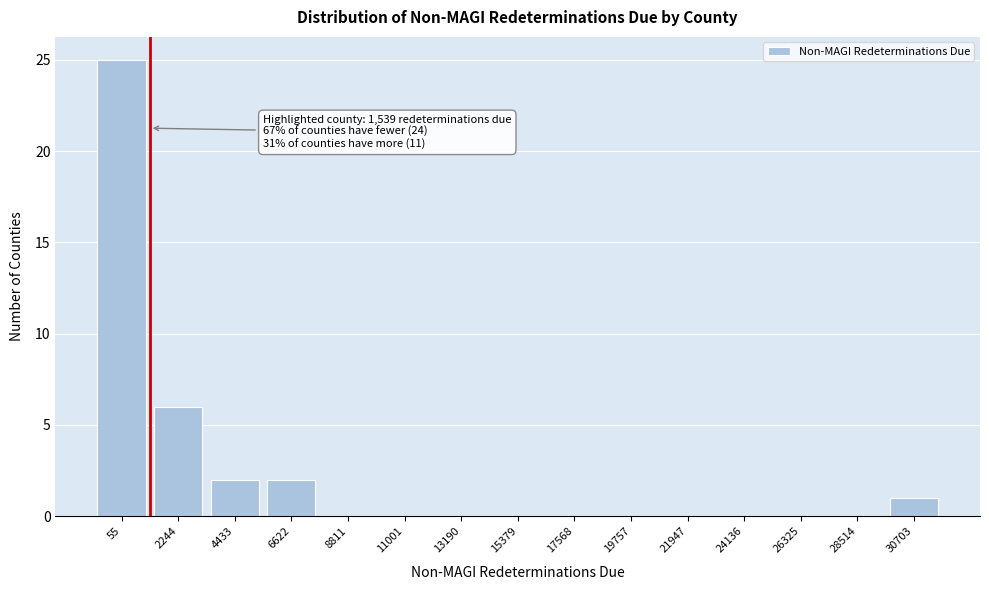

Reading left to right, extract all data points from this chart.

55=25	2244=6	4433=2	6622=2	8811=0	11001=0	13190=0	15379=0	17568=0	19757=0	21947=0	24136=0	26325=0	28514=0	30703=1